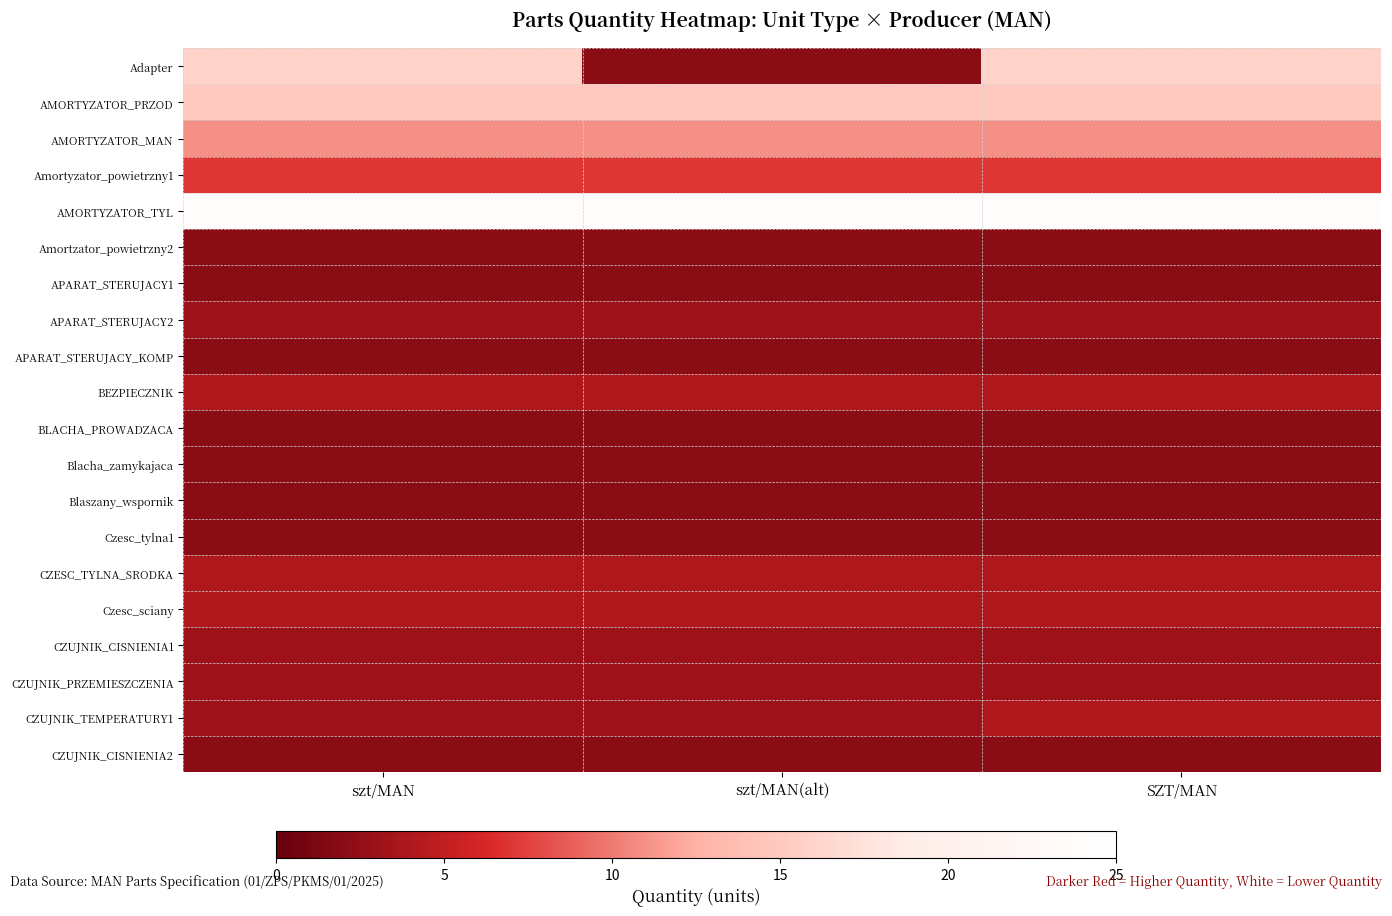

Which category has the lowest value across all series?

szt/MAN(alt)